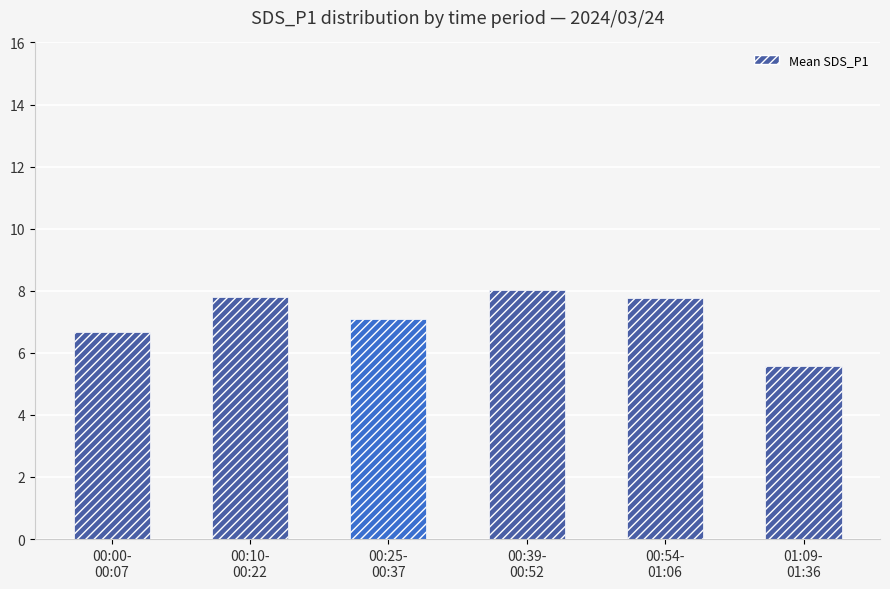

Where does the data first go above 7?

00:10-
00:22